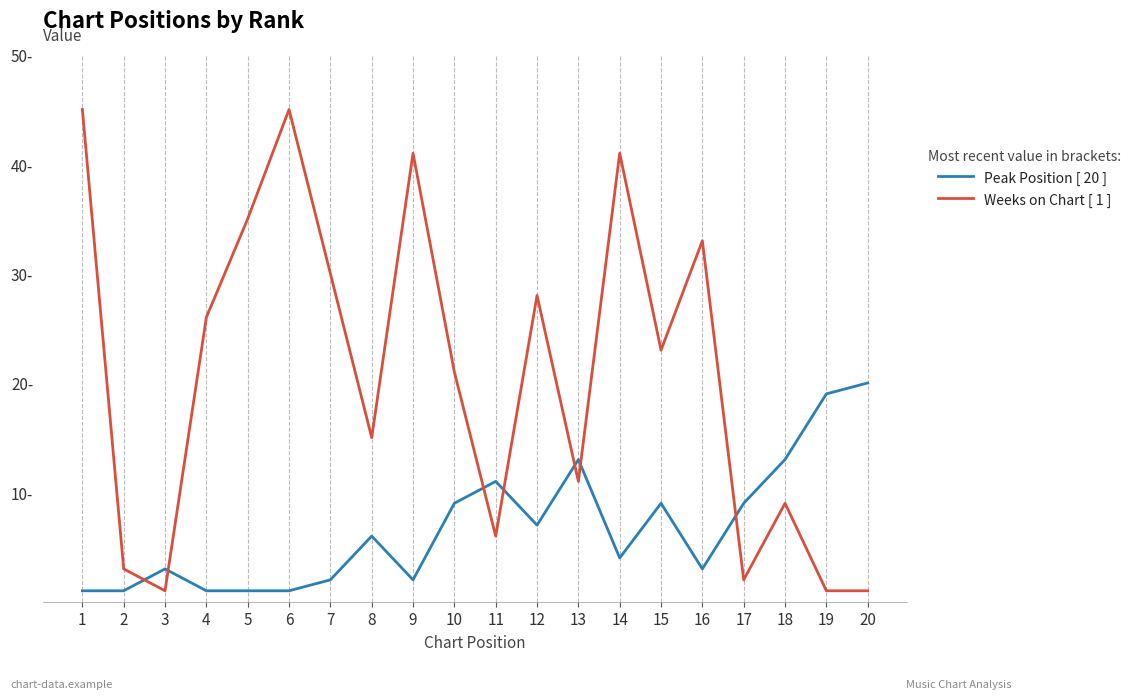

At which label is Weeks on Chart [ 1 ] closest to 23?

15